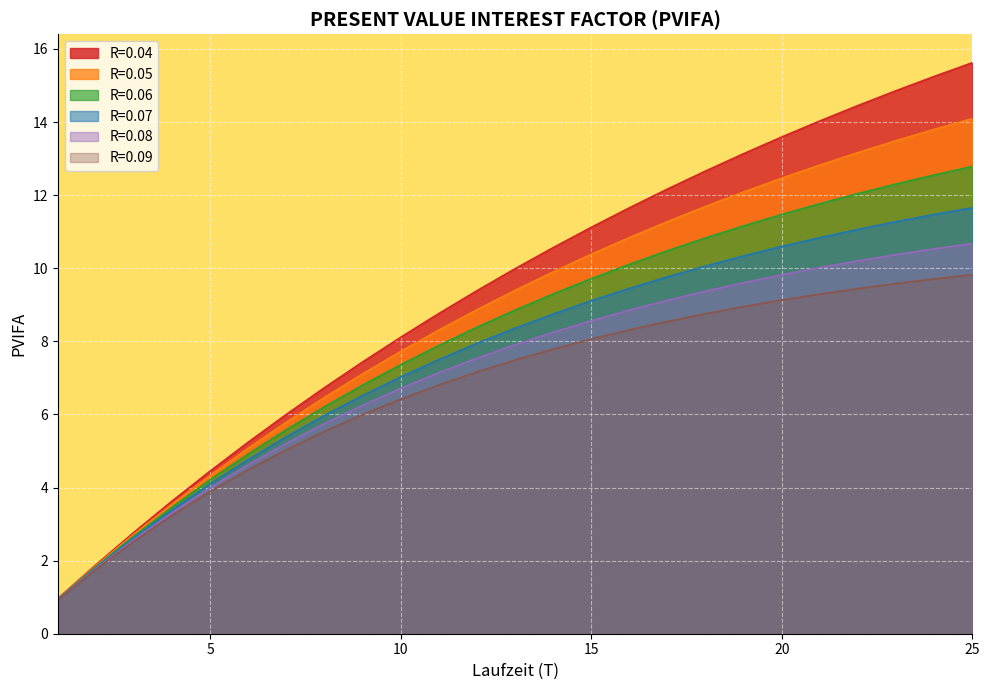

True or false: R=0.08 and R=0.05 intersect in this chart.

False